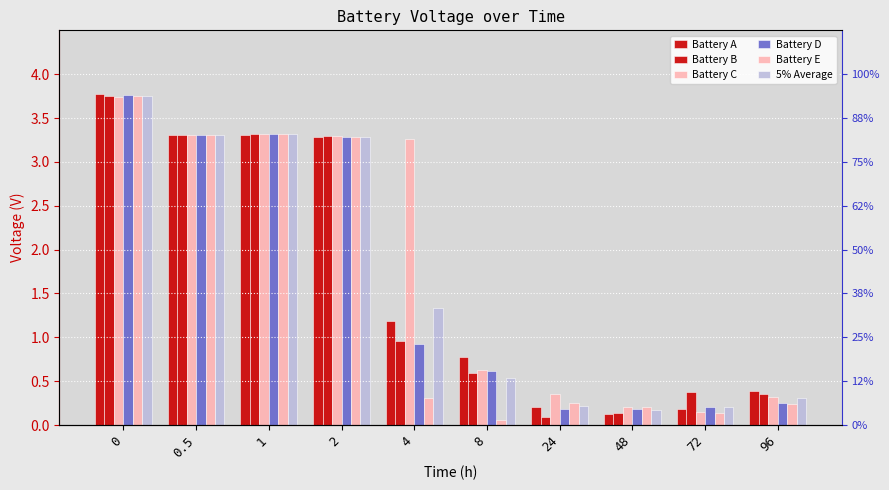

Which series has the widest spread of values?

Battery E